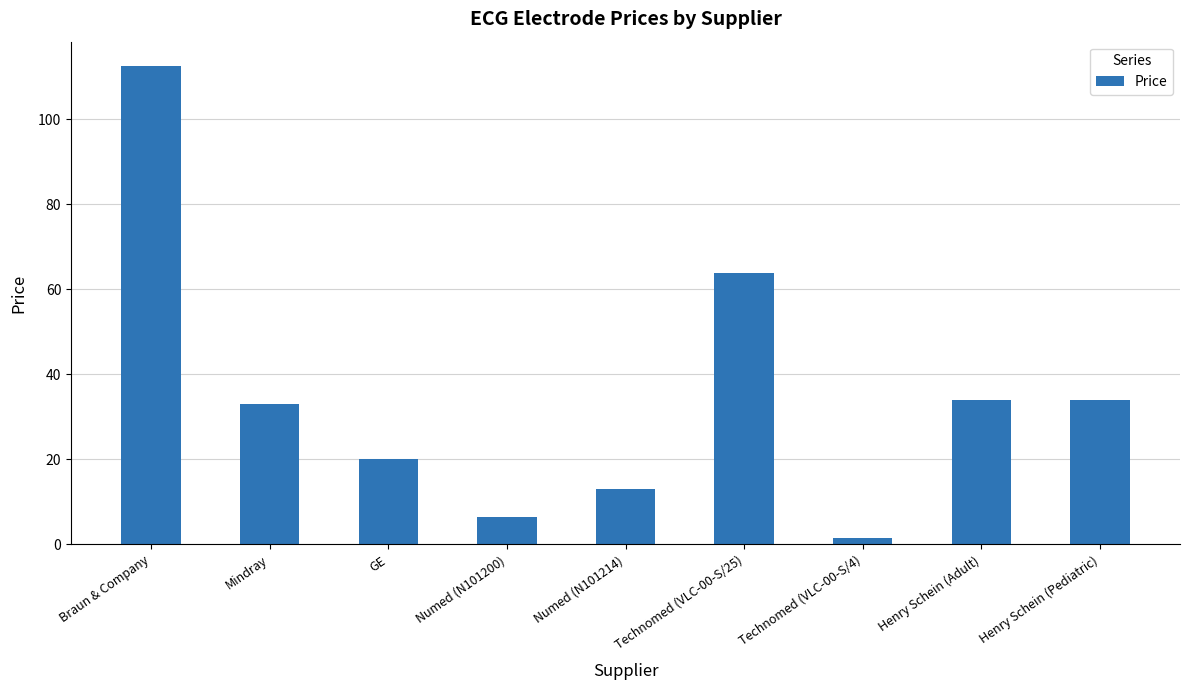

The value at Mindray is 19.0. True or false?

False